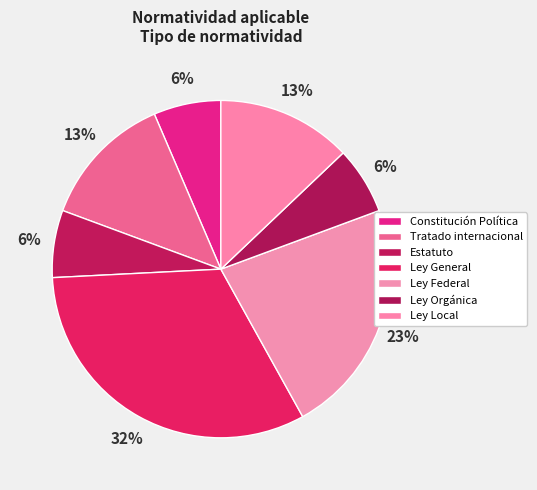

To the nearest percent, what is the average slice percentage?

14%